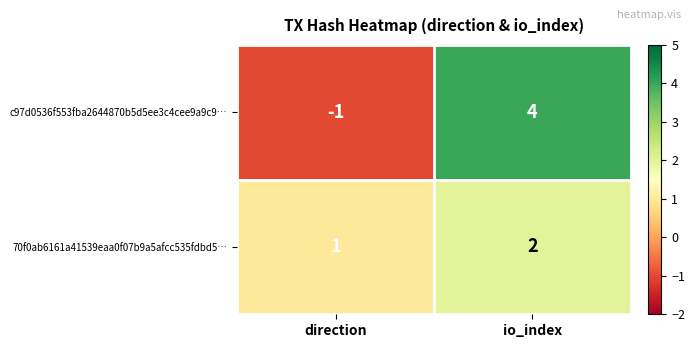

Rank the series at direction from highest to lowest value.

70f0ab6161a41539eaa0f07b9a5afcc535fdbd5…, c97d0536f553fba2644870b5d5ee3c4cee9a9c9…